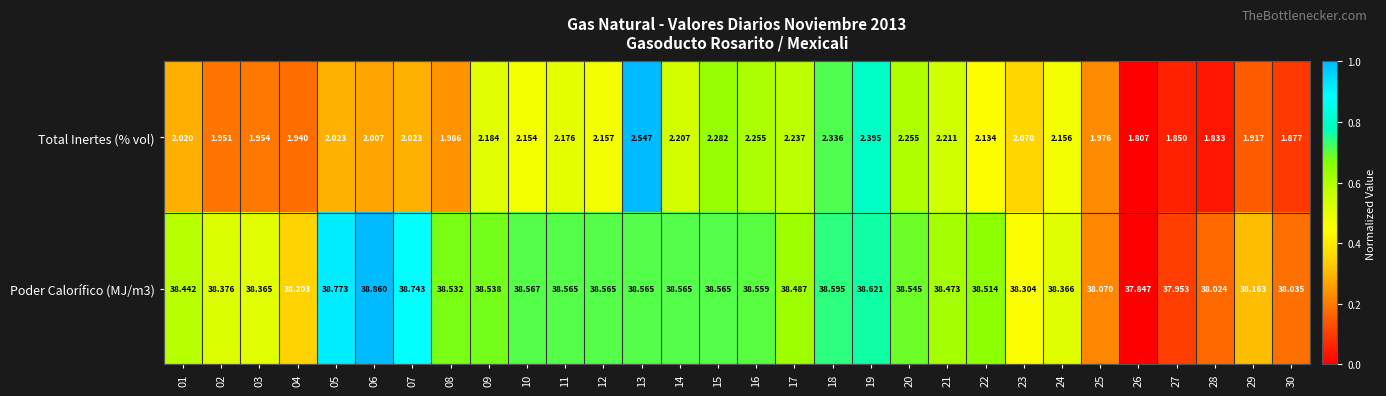

At 07, list the series in order from largest to smallest.

Poder Calorífico (MJ/m3), Total Inertes (% vol)